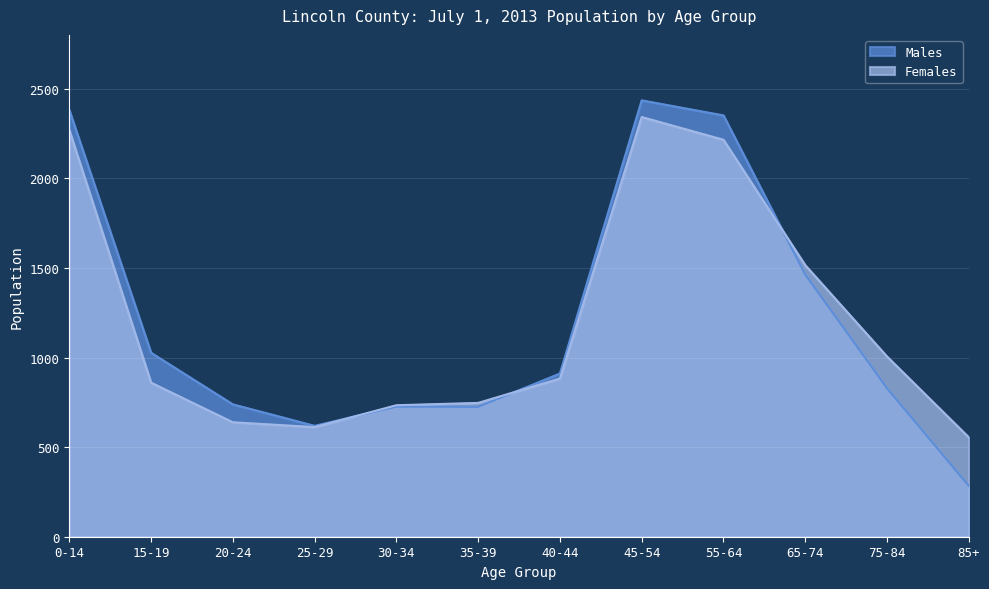

Rank the series by their maximum value, from highest to lowest.

Males, Females